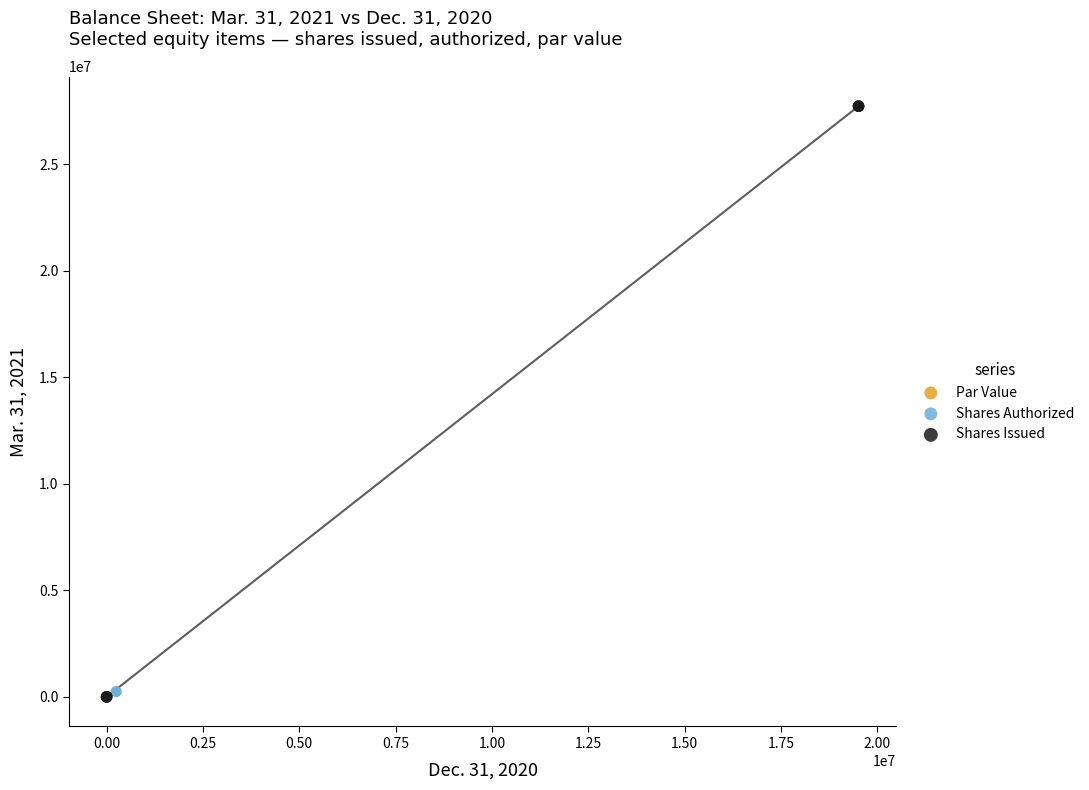

Which series contains the highest Y value?

Shares Issued